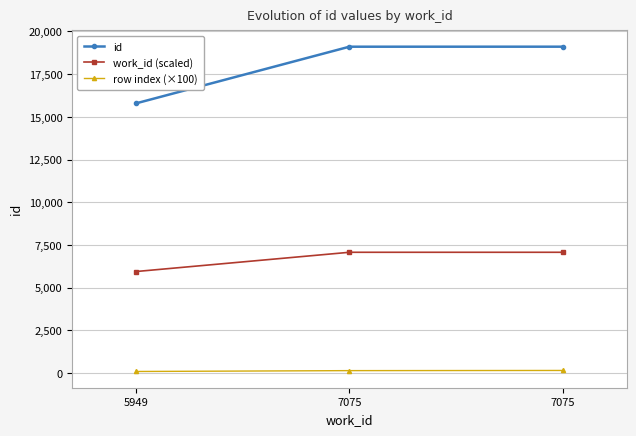

How many lines are shown in the chart?

3